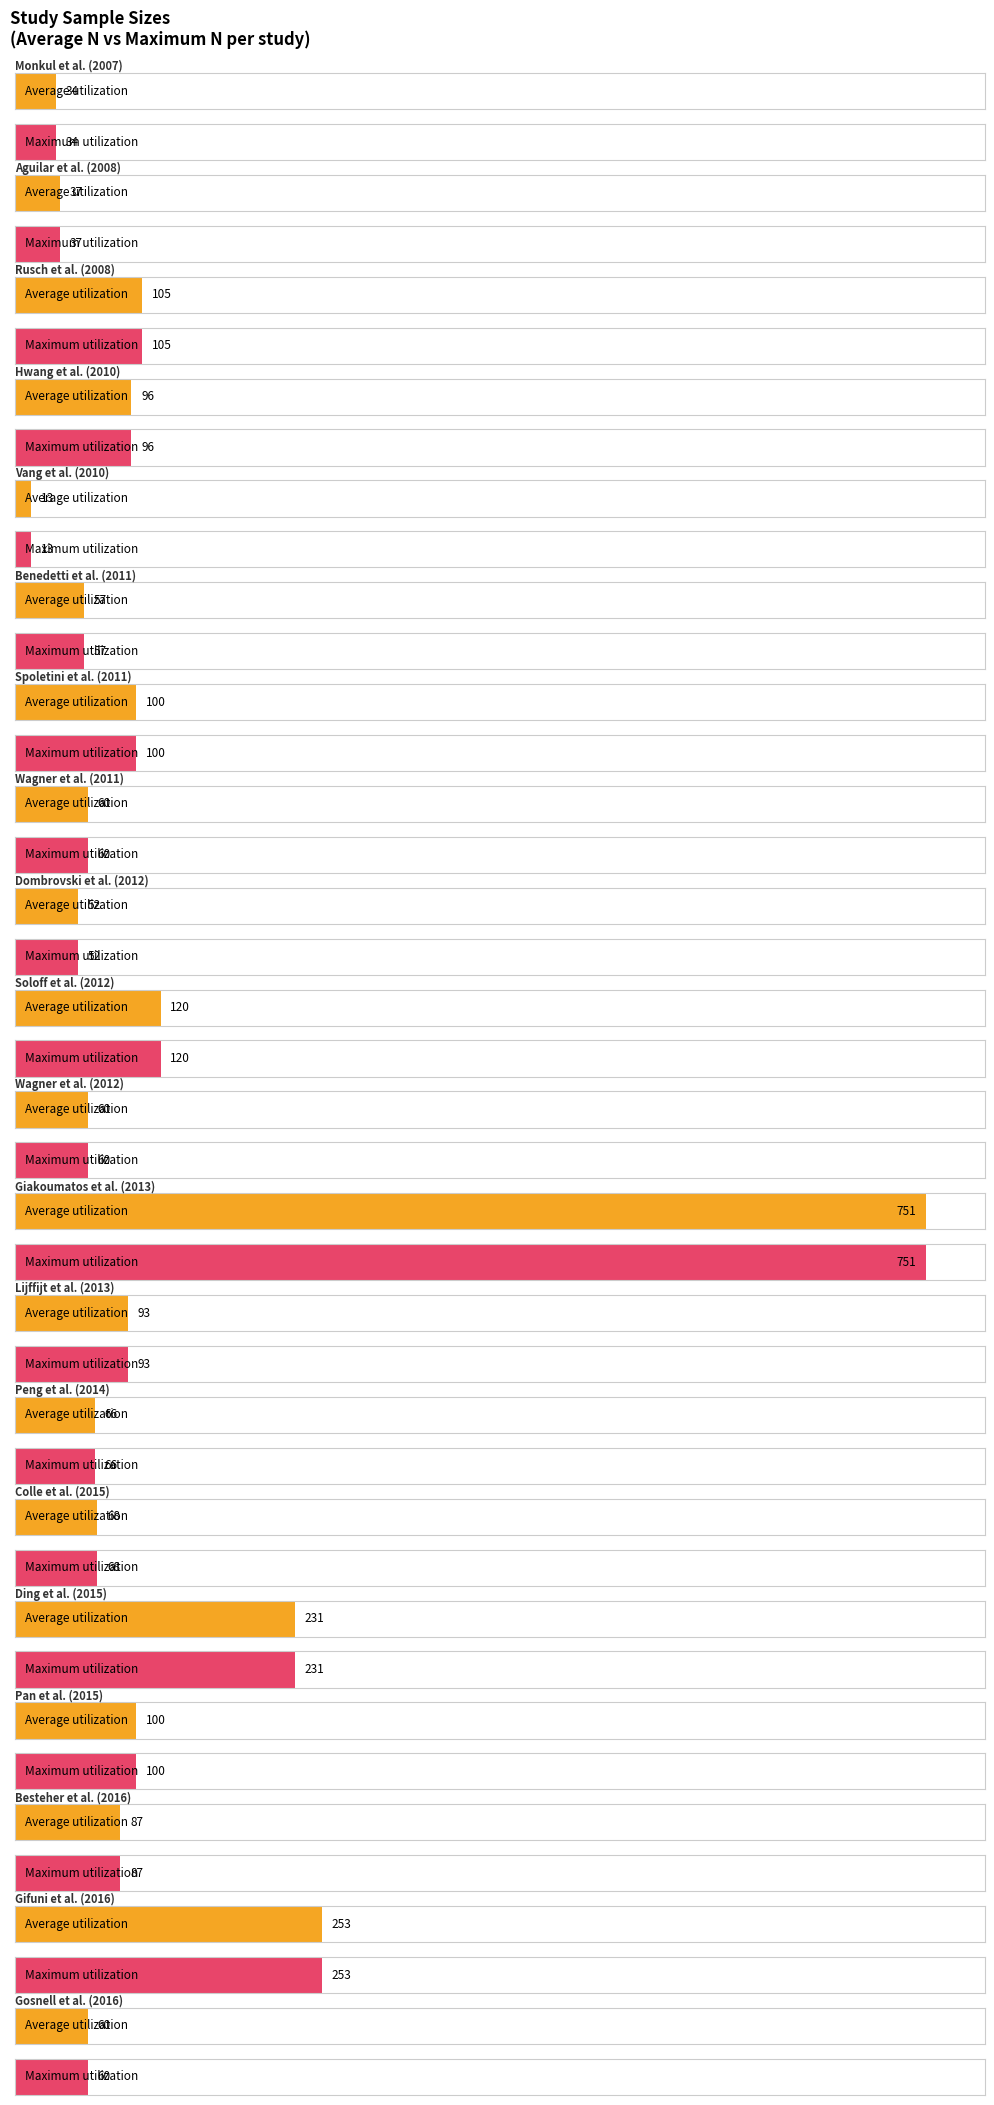

What is the maximum value shown in the chart?

751